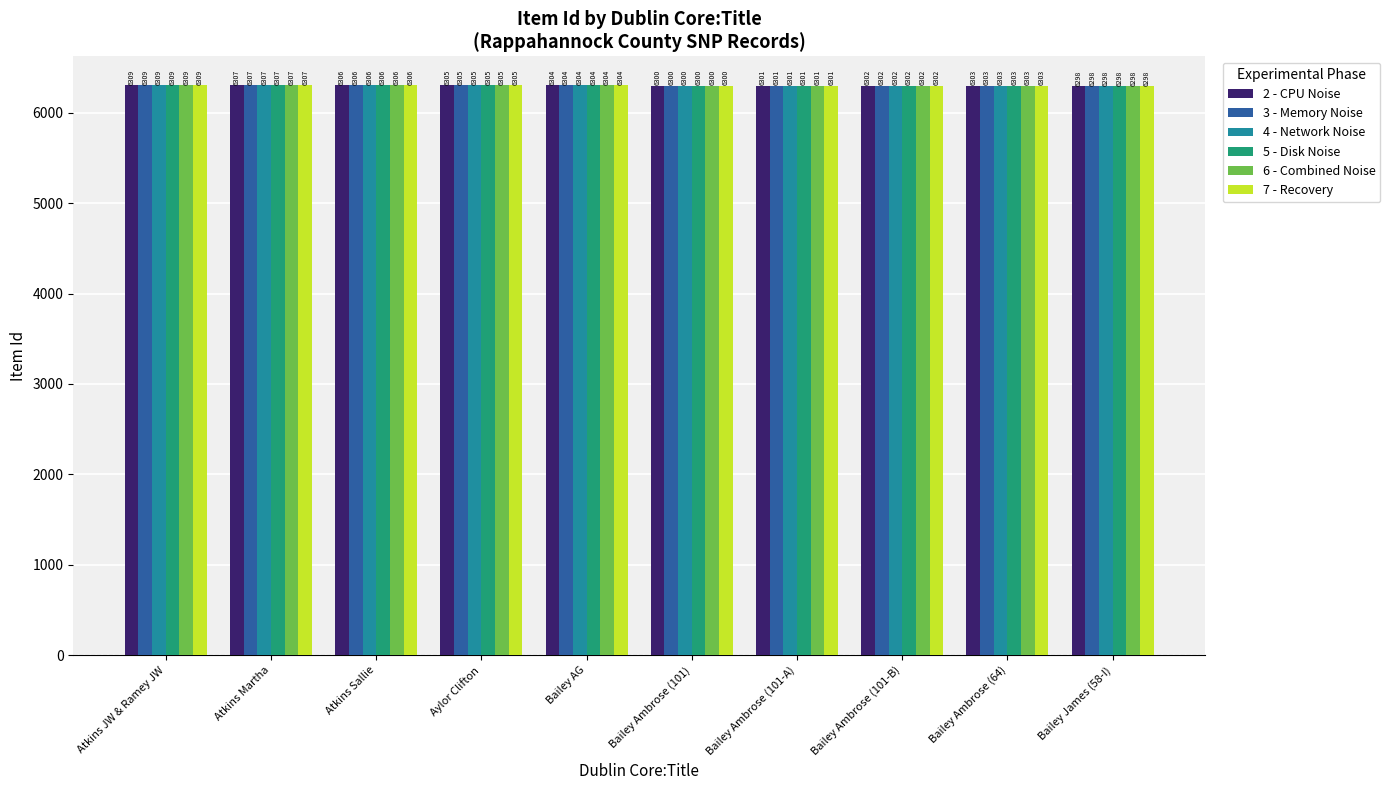

Is the value of 6 - Combined Noise at Atkins JW & Ramey JW greater than the value of 7 - Recovery at Bailey AG?

Yes